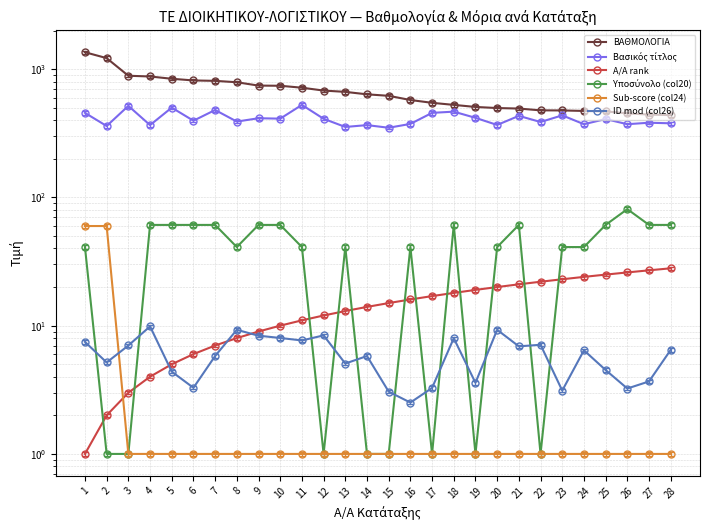

True or false: ΒΑΘΜΟΛΟΓΙΑ and Βασικός τίτλος intersect in this chart.

False